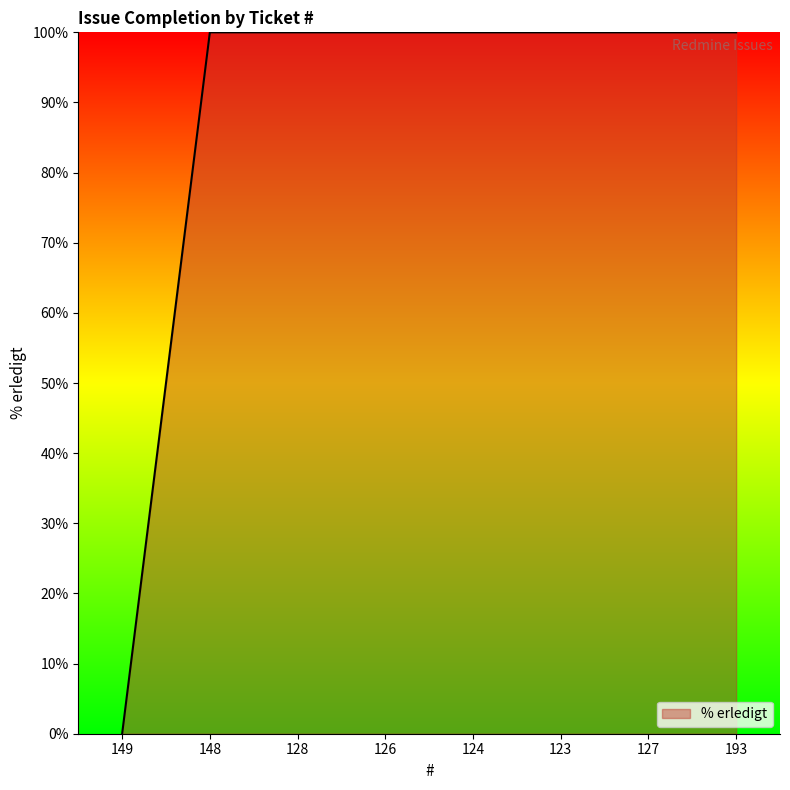

What is the greatest value displayed?

100